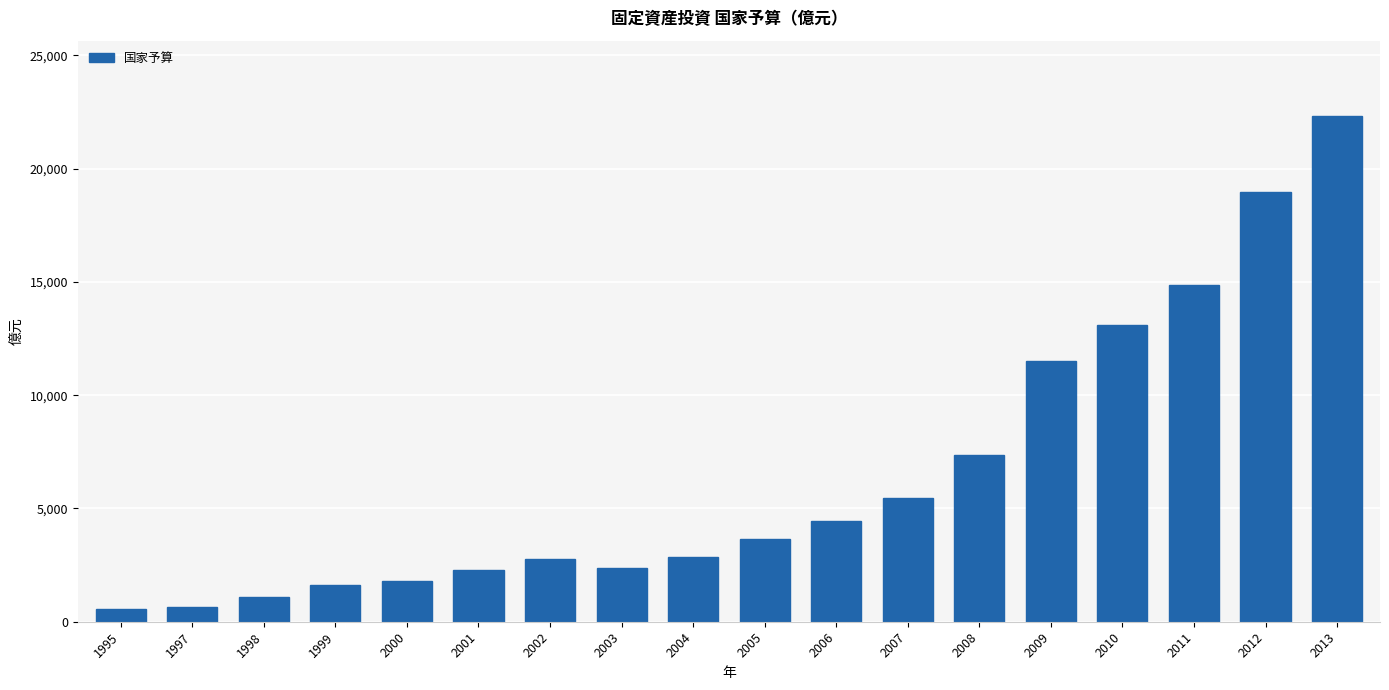

What is the value of the 3rd bar from the left?

1108.7